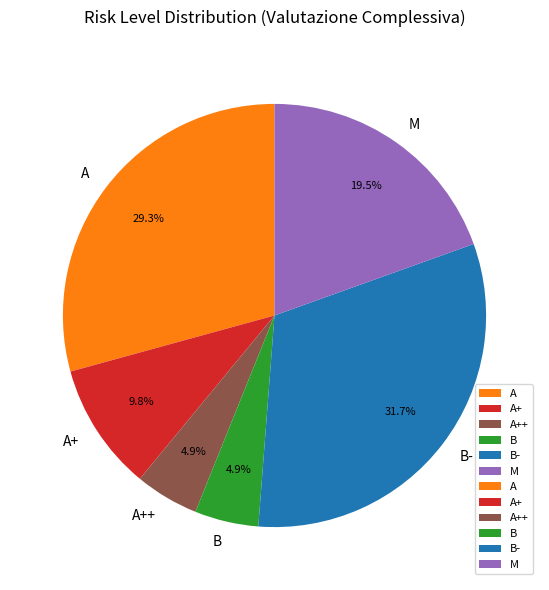

Count the number of slices in the pie.

6